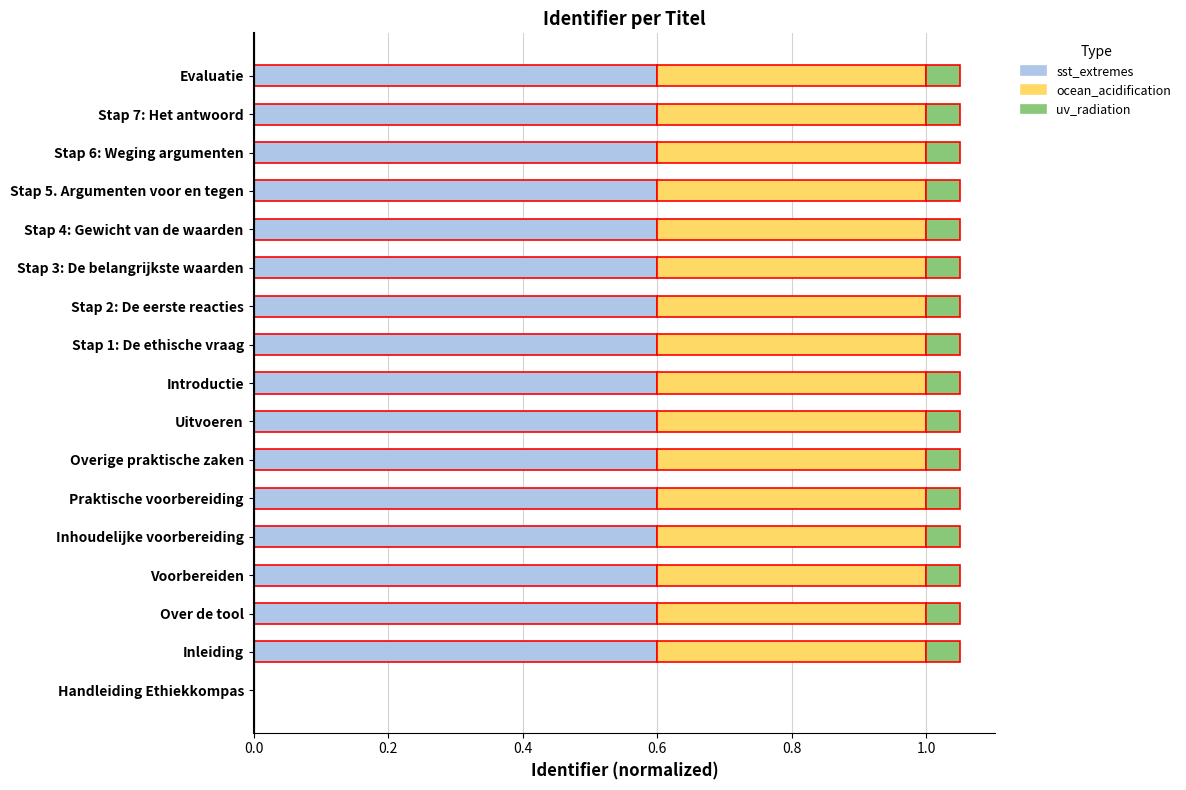

True or false: sst_extremes has a value of 0.2 at Evaluatie.

False